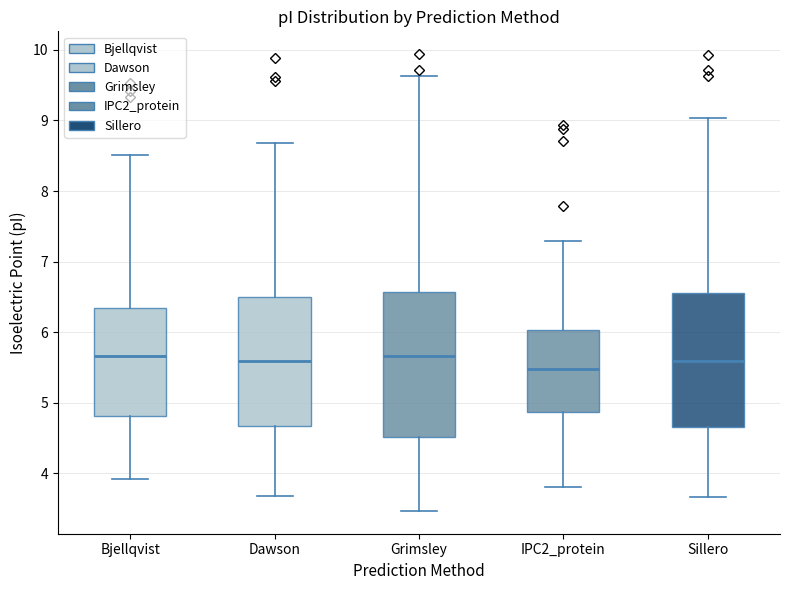

Reading left to right, read every box against the y-axis: the position of its median line, the range the box covers, and the ends of its whiskers. The values are not printed on the chart, so give them approximately, as read against the axis.

Bjellqvist: median 5.7, box 4.8 to 6.3, whiskers 3.9 to 8.5
Dawson: median 5.6, box 4.7 to 6.5, whiskers 3.7 to 8.7
Grimsley: median 5.7, box 4.5 to 6.6, whiskers 3.5 to 9.6
IPC2_protein: median 5.5, box 4.9 to 6.0, whiskers 3.8 to 7.3
Sillero: median 5.6, box 4.7 to 6.6, whiskers 3.7 to 9.0